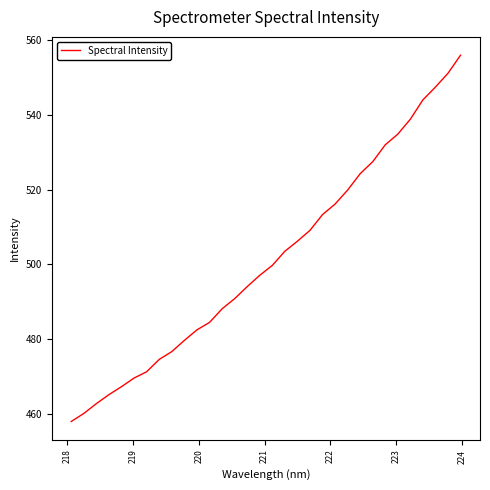

What is the maximum value shown in the chart?

556.0